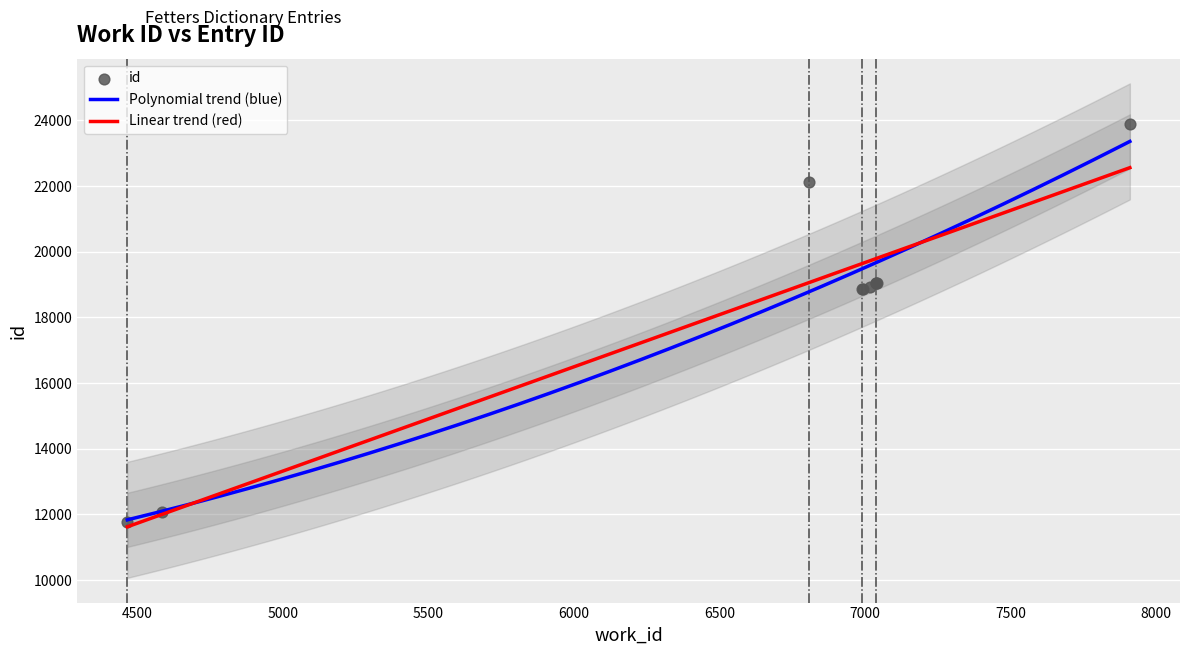

What is the change in value from 4466 to 6991?

+7104